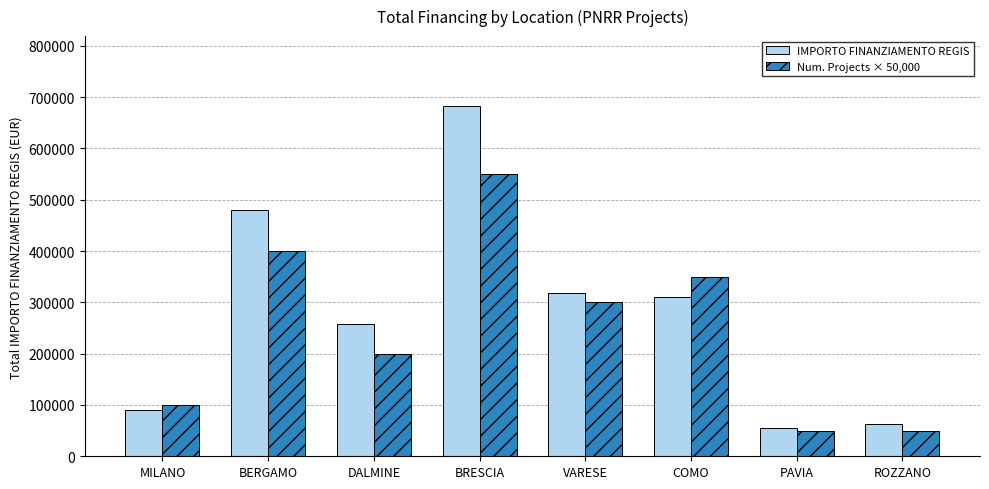

The Num. Projects × 50,000 series shows 300000.0 at VARESE. True or false?

True